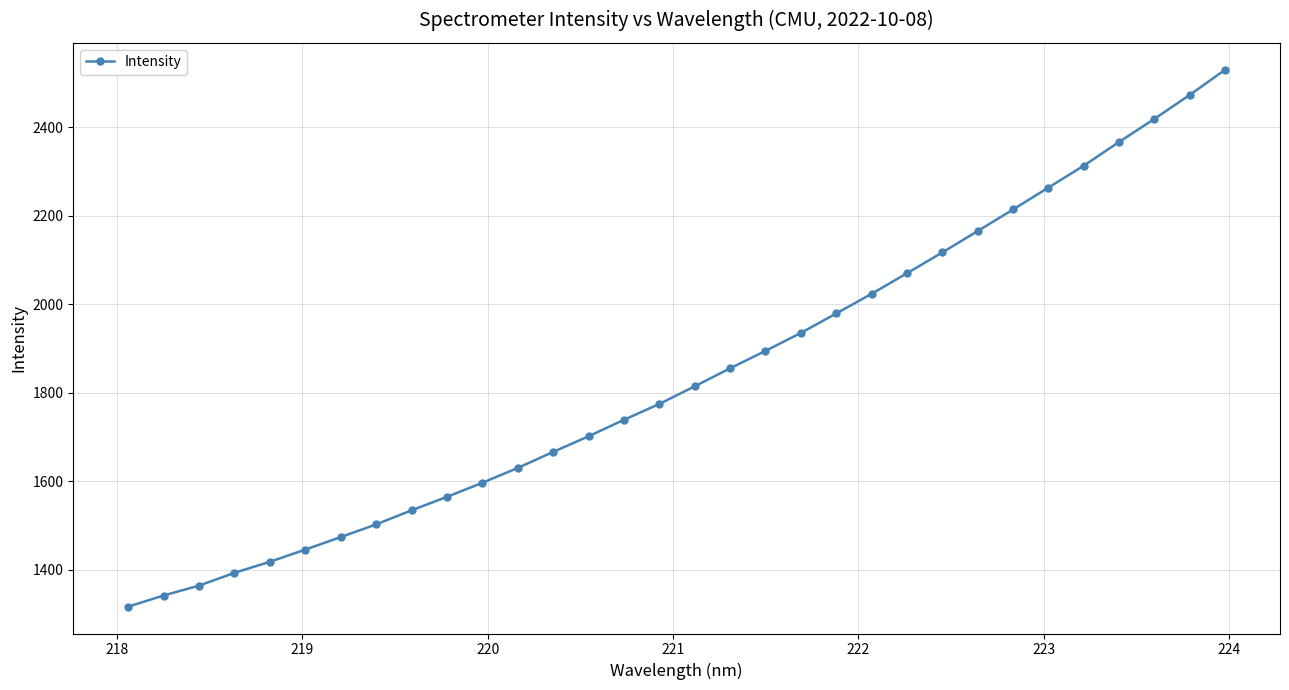

Reading left to right, what are all the values shown in this chart?

1316.6	1341.8	1364.1	1393.0	1418.0	1445.6	1473.8	1502.4	1534.2	1564.7	1596.5	1630.0	1666.2	1701.5	1738.7	1774.7	1814.5	1855.1	1894.5	1935.0	1979.0	2023.4	2069.9	2116.9	2165.2	2214.0	2263.4	2312.9	2366.6	2418.7	2472.9	2529.9